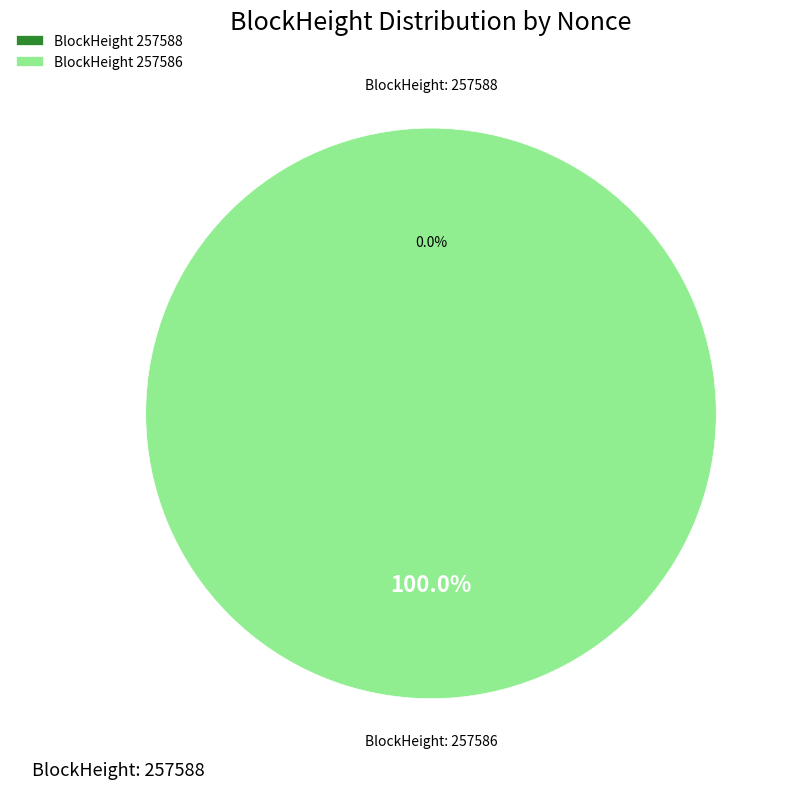

How many slices are in this pie chart?

2